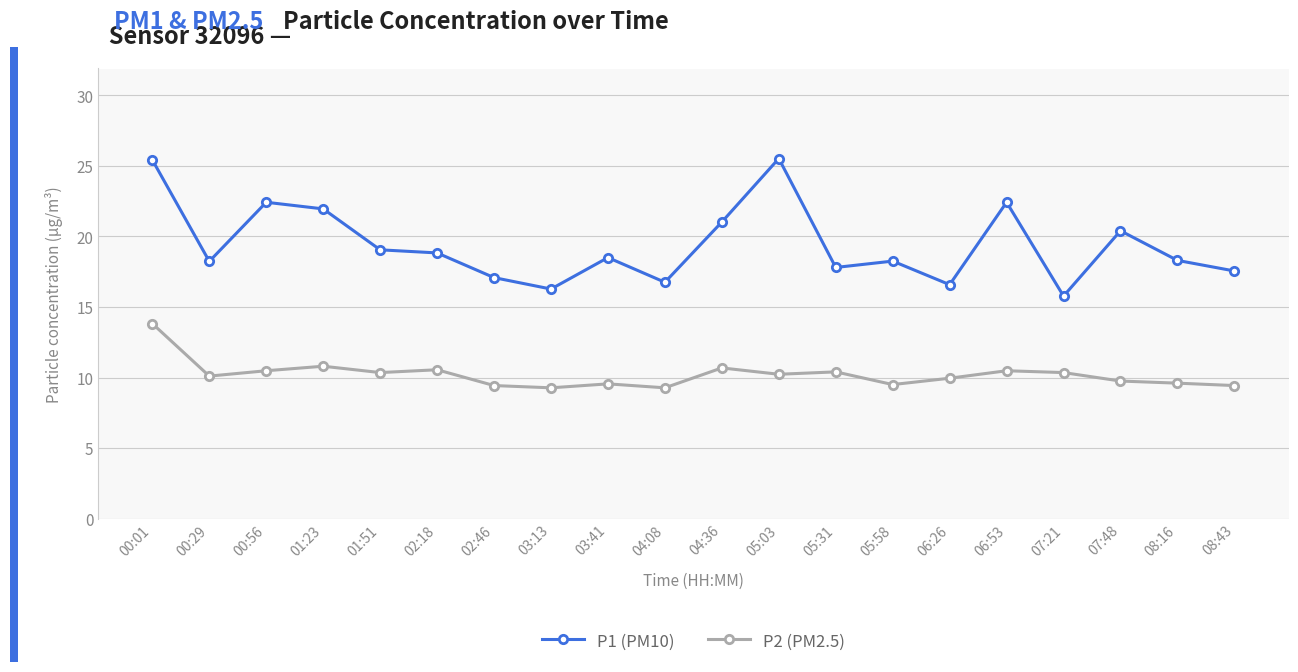

True or false: P2 (PM2.5) and P1 (PM10) intersect in this chart.

False